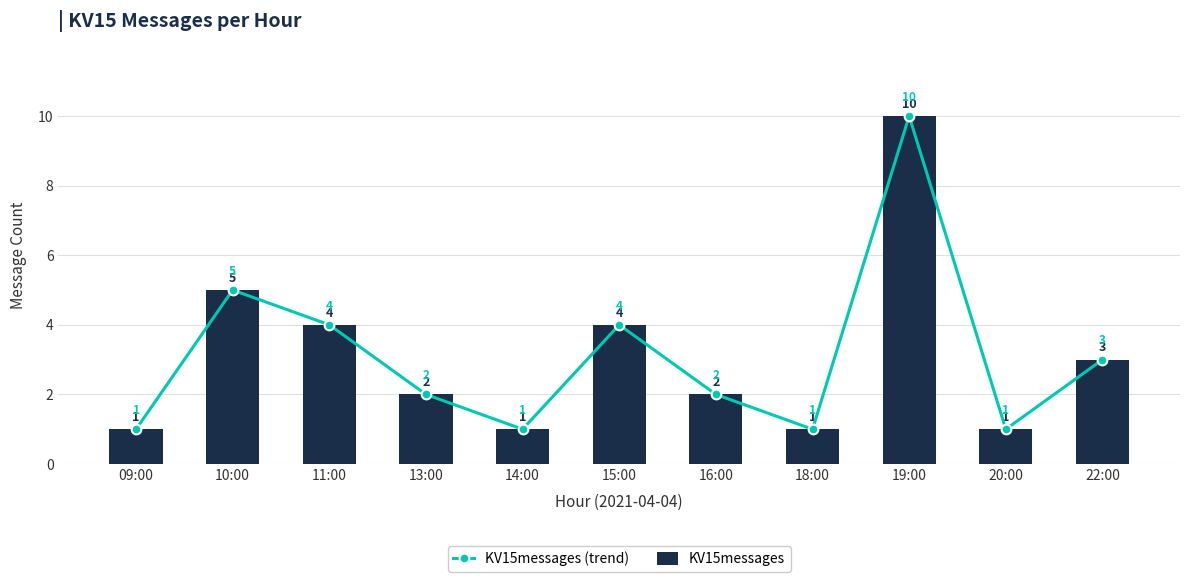

The value of KV15messages (trend) at 16:00 is 2. True or false?

True